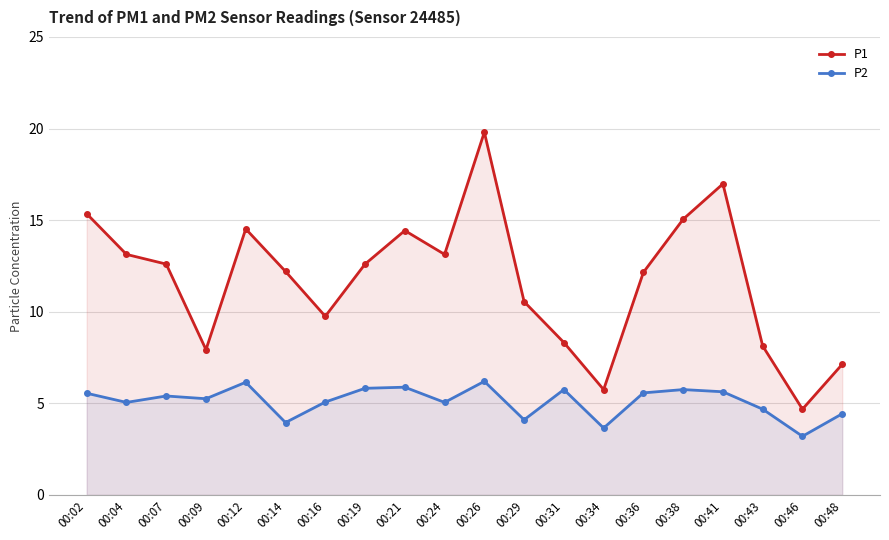

Does the chart have visible grid lines?

Yes